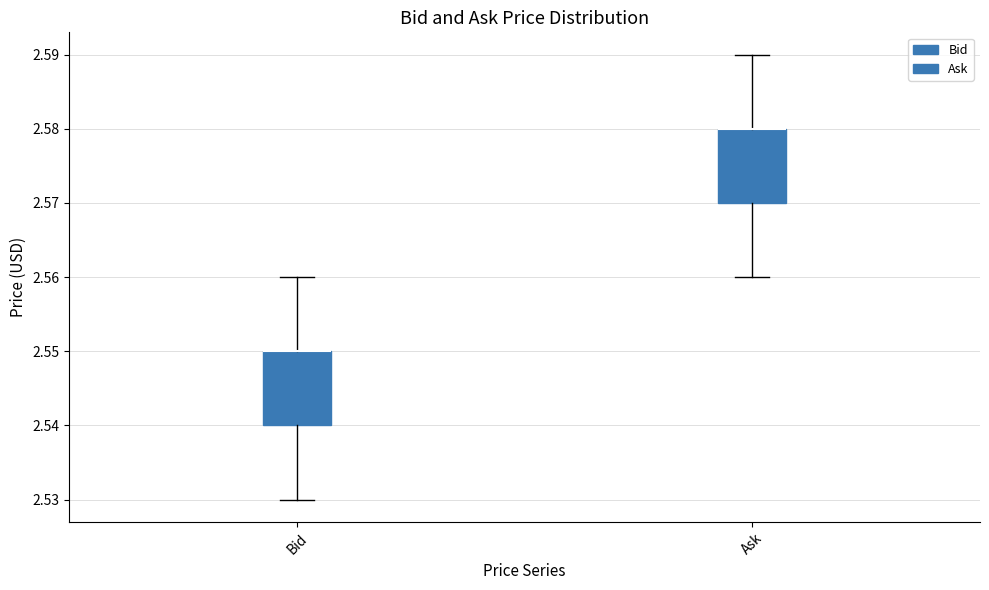

Where is the lower edge of the box for Ask on the y-axis? The values are not printed on the chart, so give them approximately, as read against the axis.

2.57